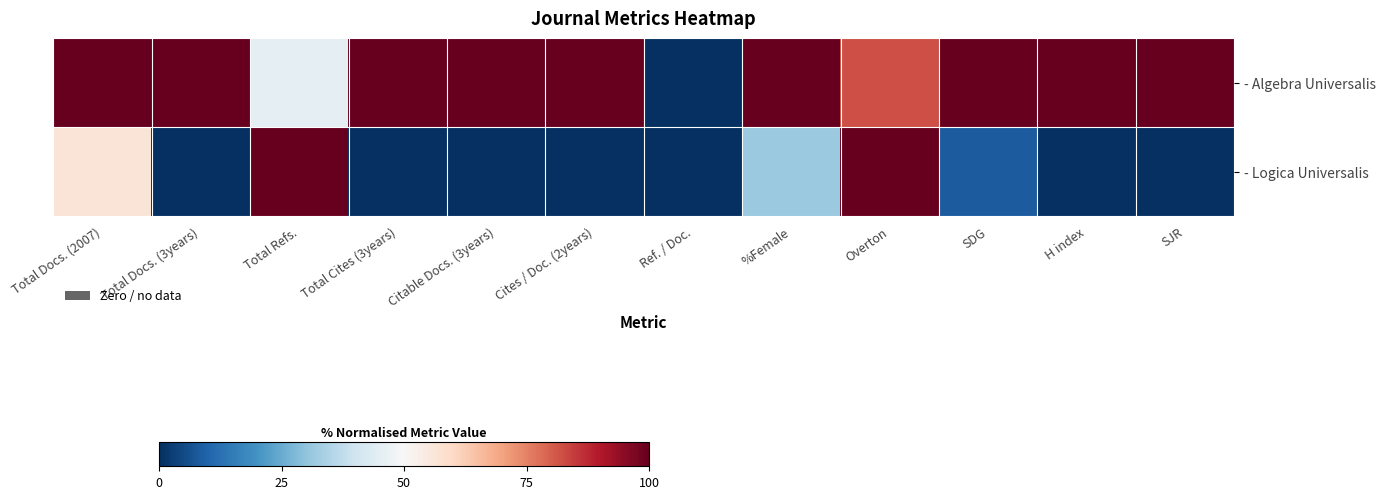

Which series has the widest spread of values?

- Algebra Universalis